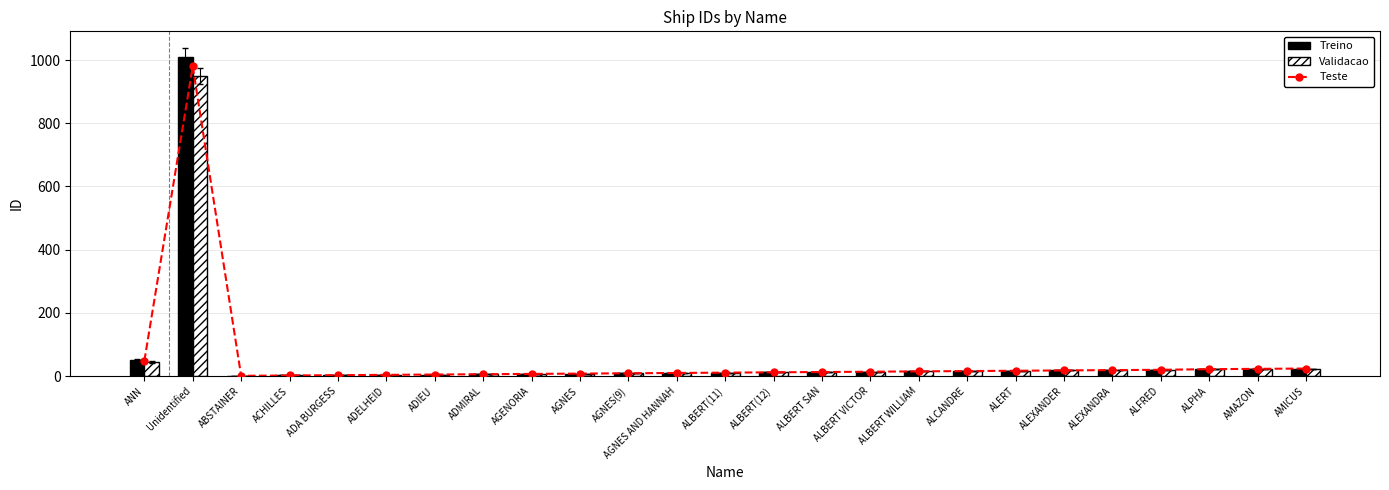

How many data points in Teste are above 13?

12